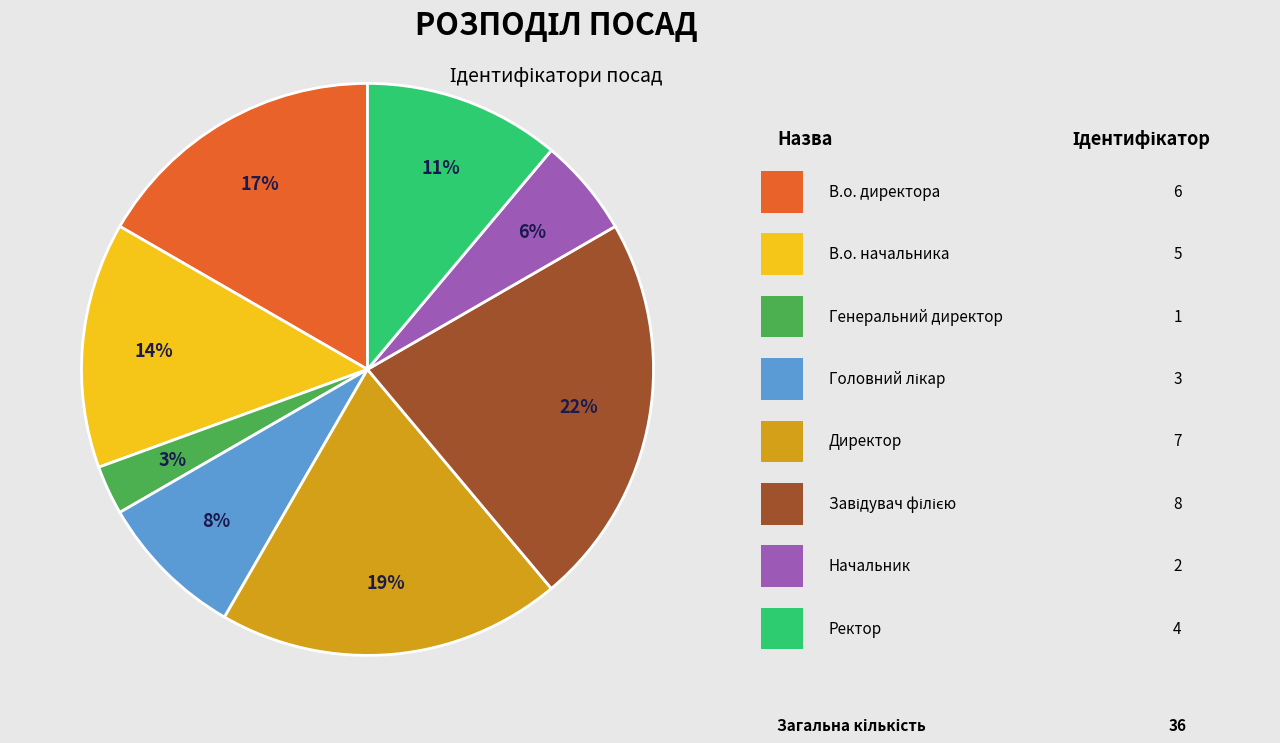

Count the number of slices in the pie.

8